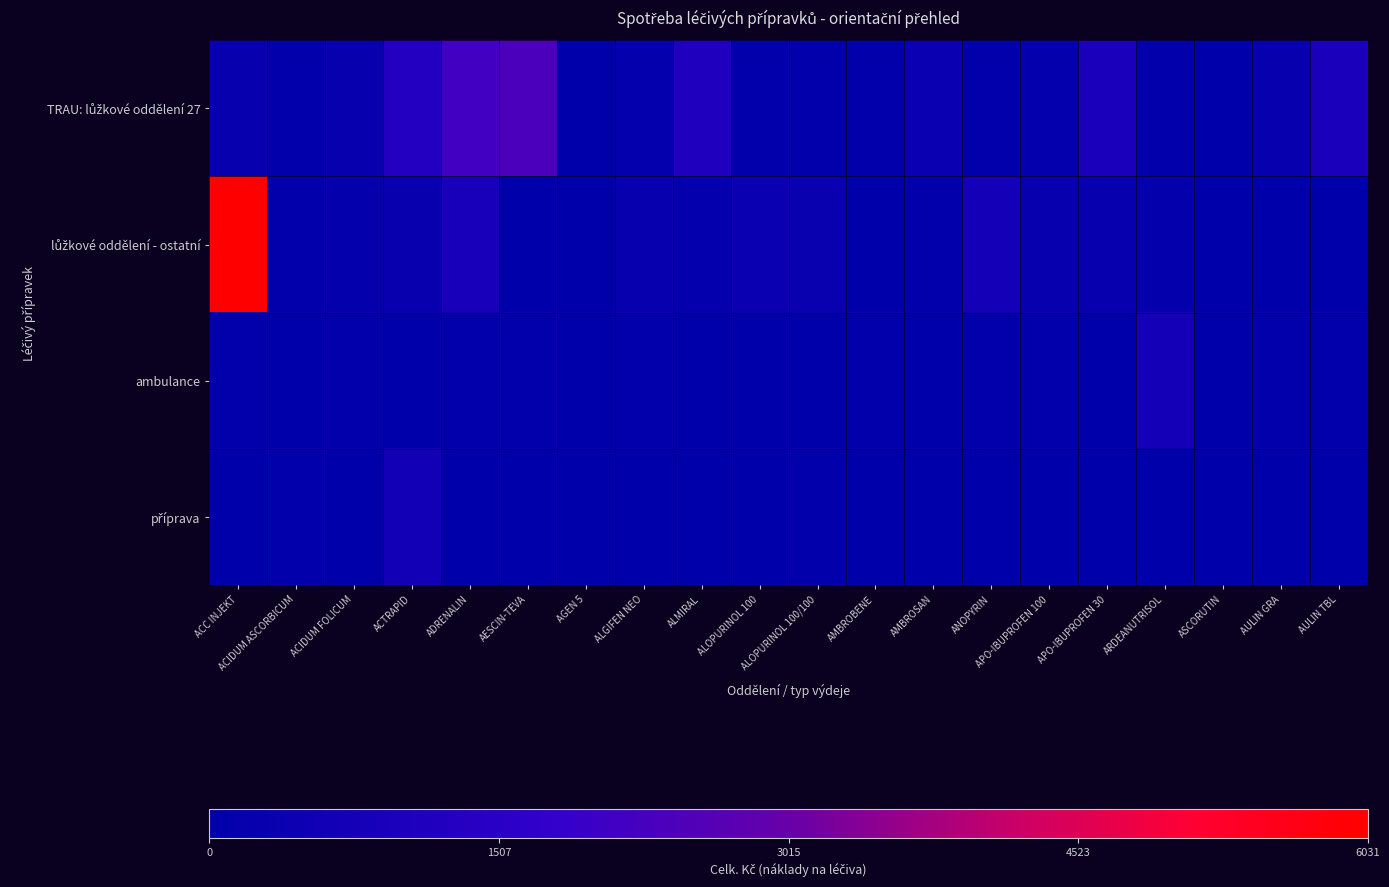

Which category has the lowest value across all series?

ASCORUTIN